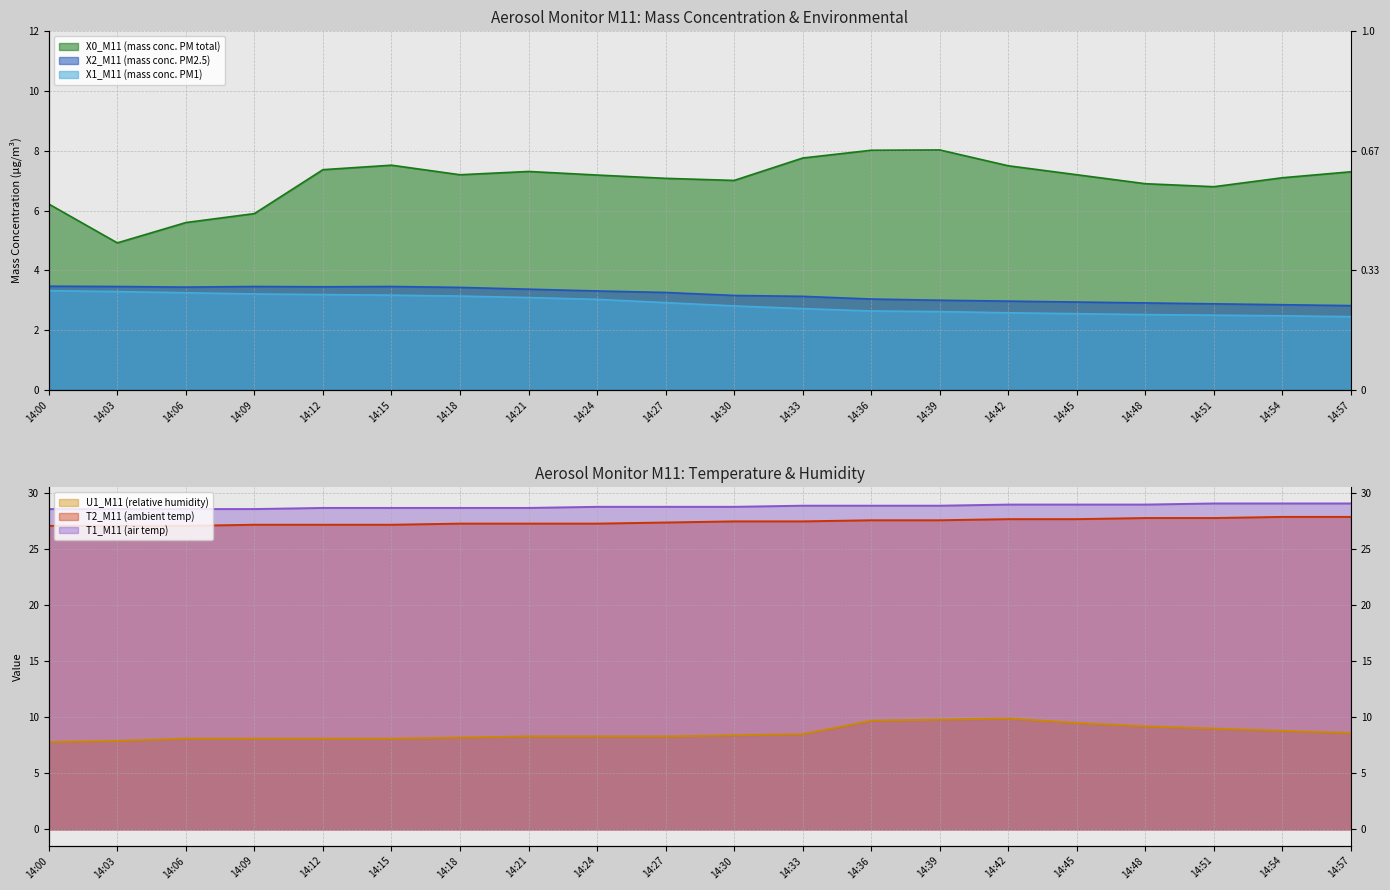

How many lines are shown in the chart?

6